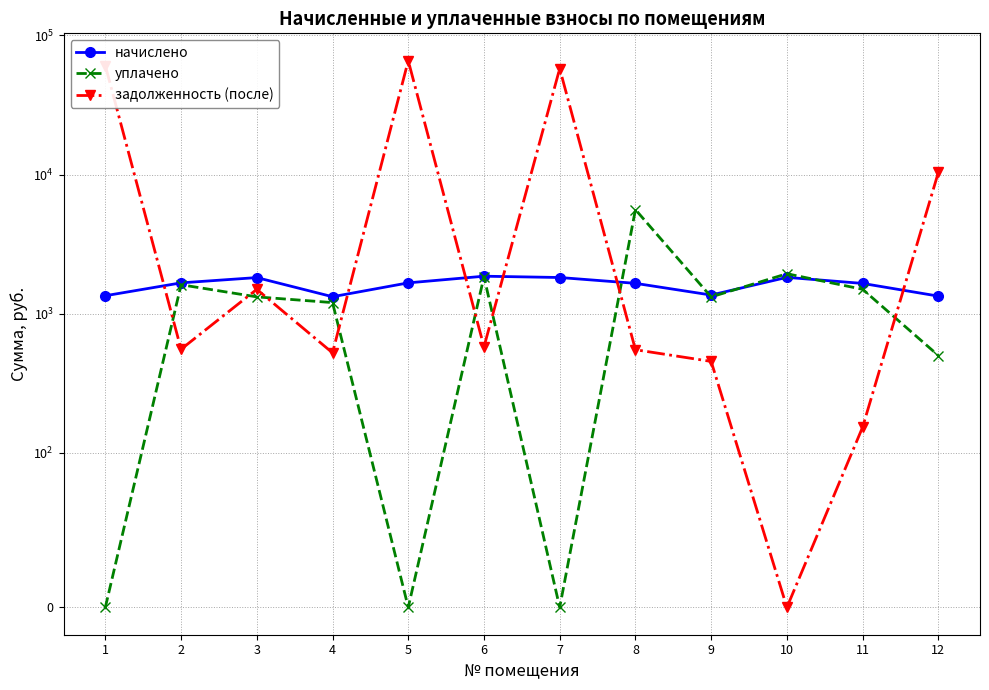

Which series has the largest total across all categories?

задолженность (после)